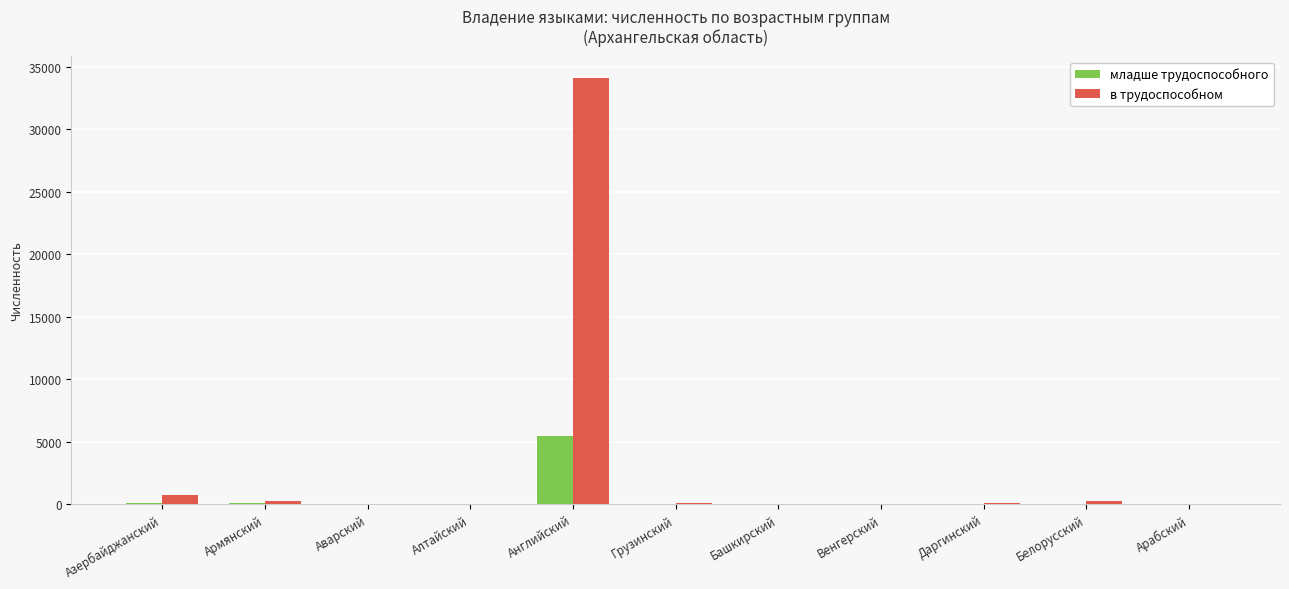

The value of в трудоспособном at Азербайджанский is 718. True or false?

True